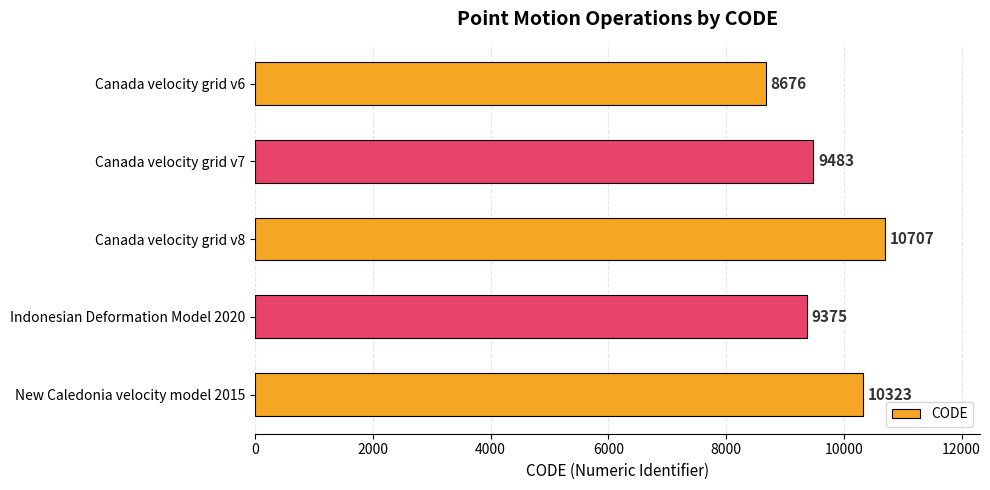

List the labels in order of value, smallest first.

Canada velocity grid v6, Indonesian Deformation Model 2020, Canada velocity grid v7, New Caledonia velocity model 2015, Canada velocity grid v8